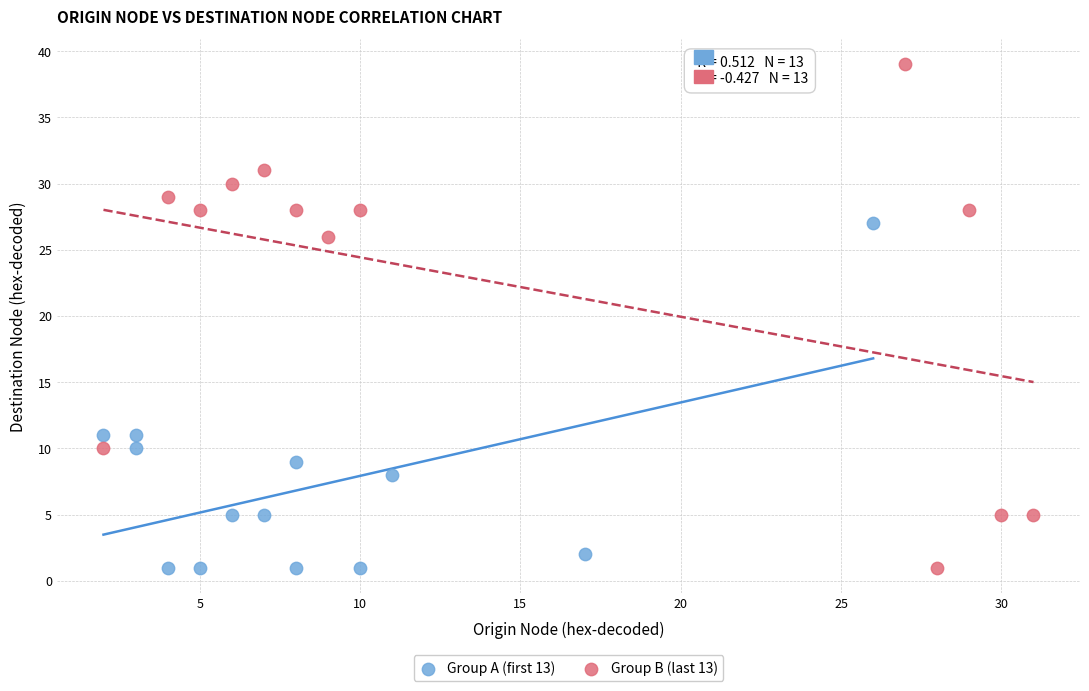

Which series has the largest Y range (max minus min)?

Group B (last 13)